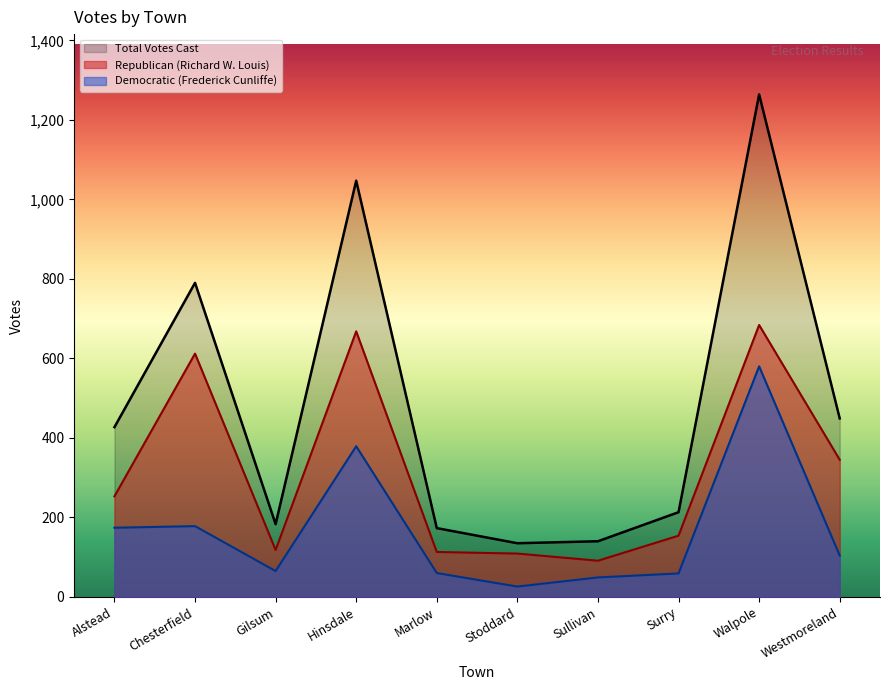

Where is the first local minimum for Total Votes Cast?

Gilsum